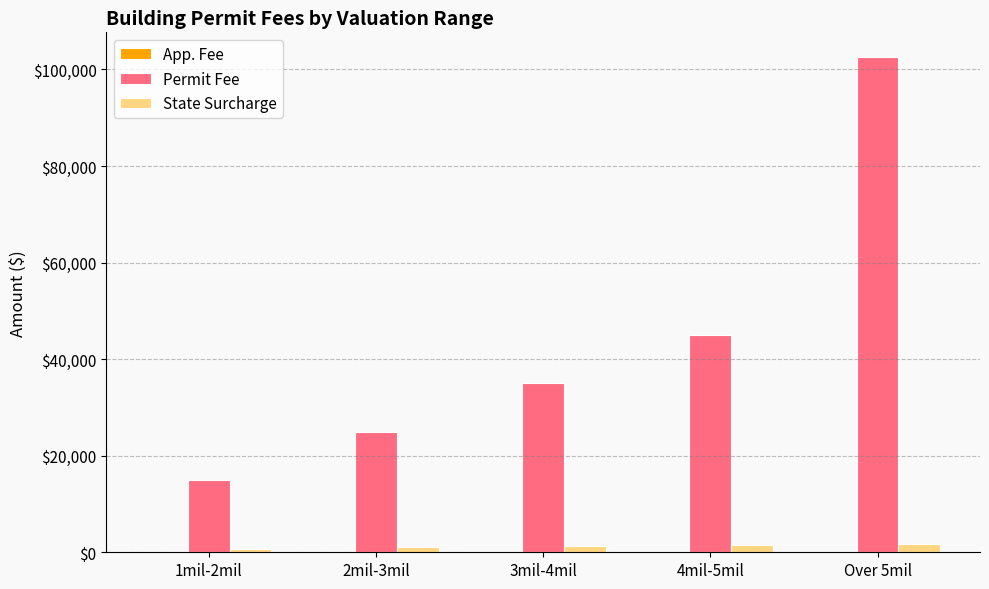

What is the sum of all Permit Fee values?

222560.0